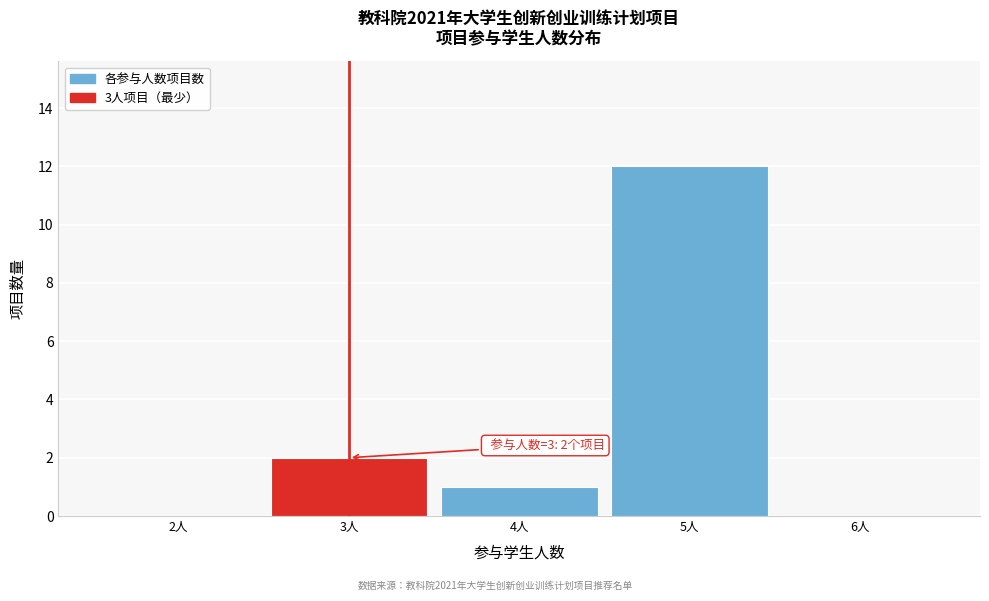

Over which range of the x-axis is the bar tallest?

4.5 to 5.5